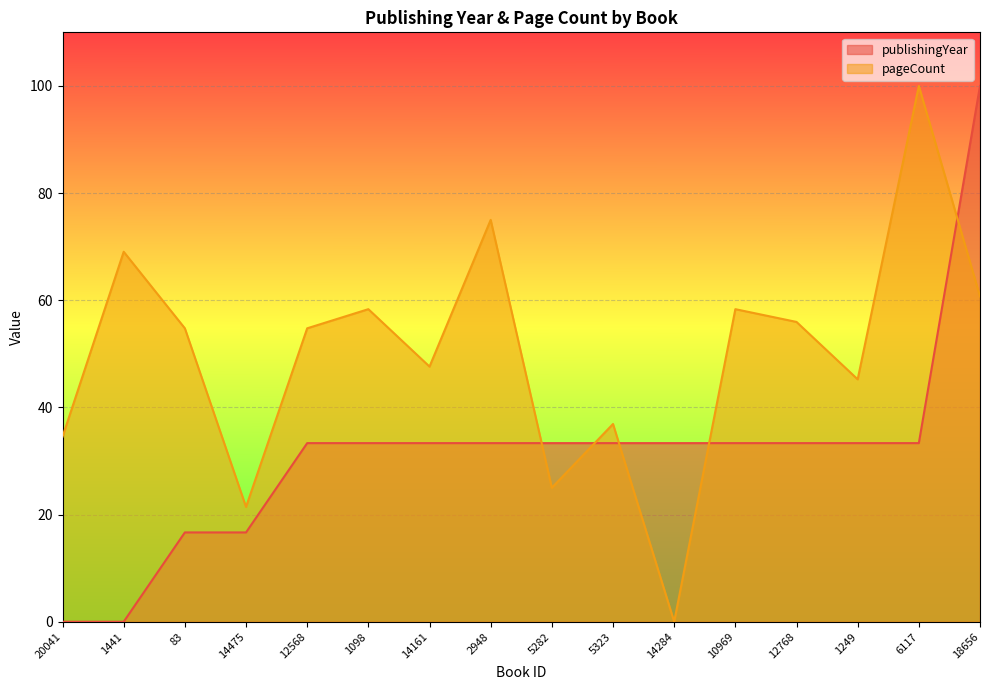

Between 83 and 10969, which series saw the biggest shift?

publishingYear